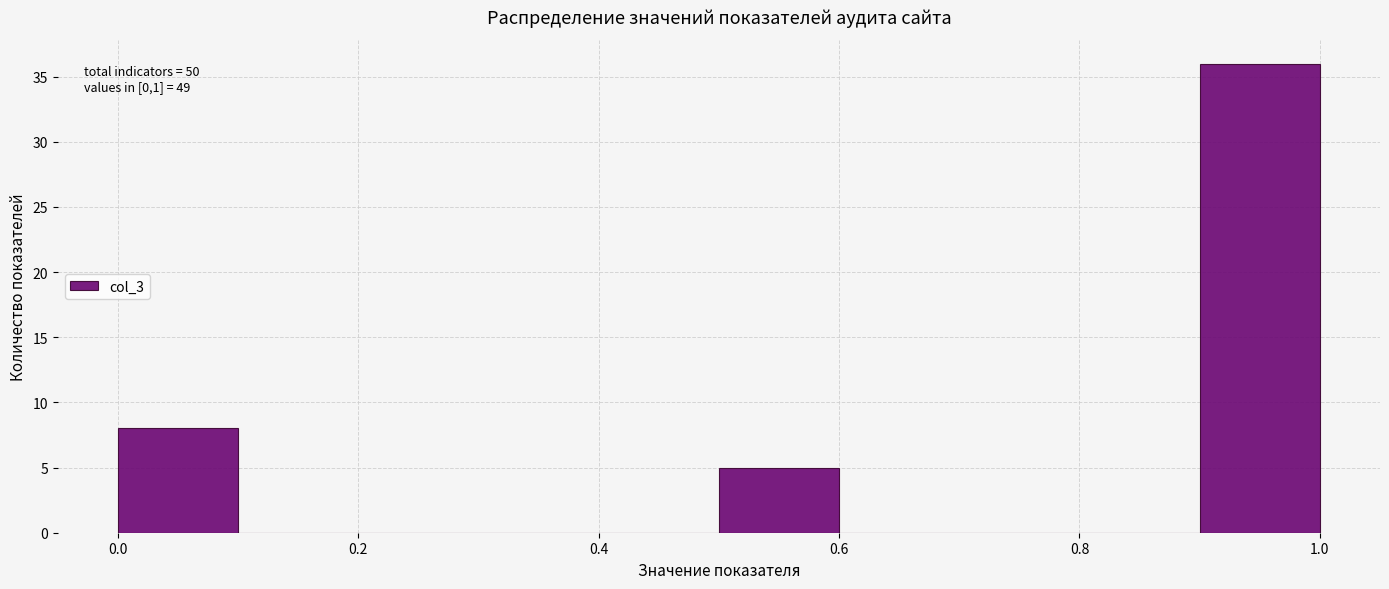

Which range on the x-axis has the tallest bar?

0.9 to 1.0